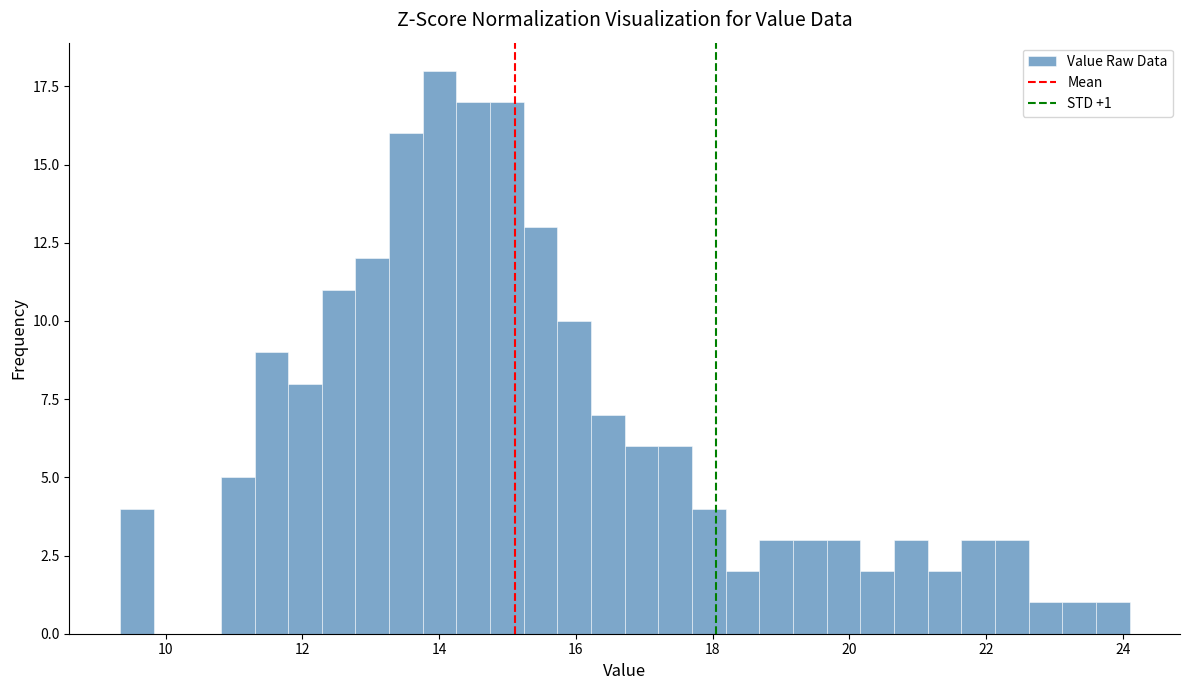

Read against the x-axis, roughly where is the centre of the tallest bar?

14.0